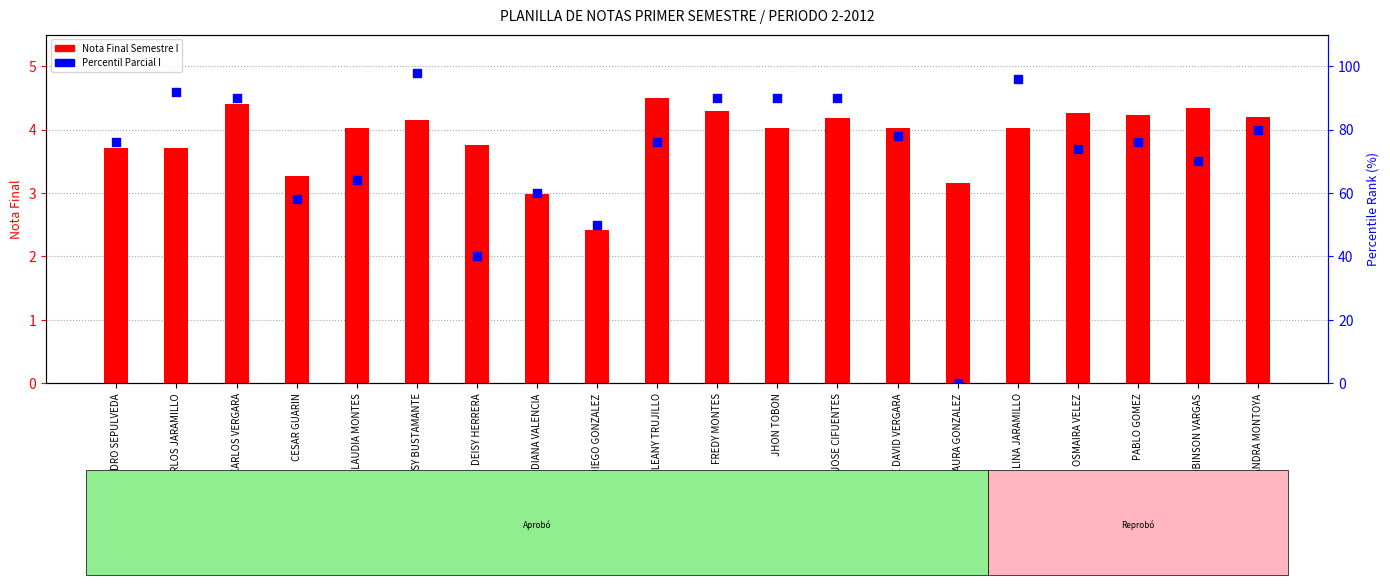

At which category is the sum across all series the highest?

DEISY BUSTAMANTE